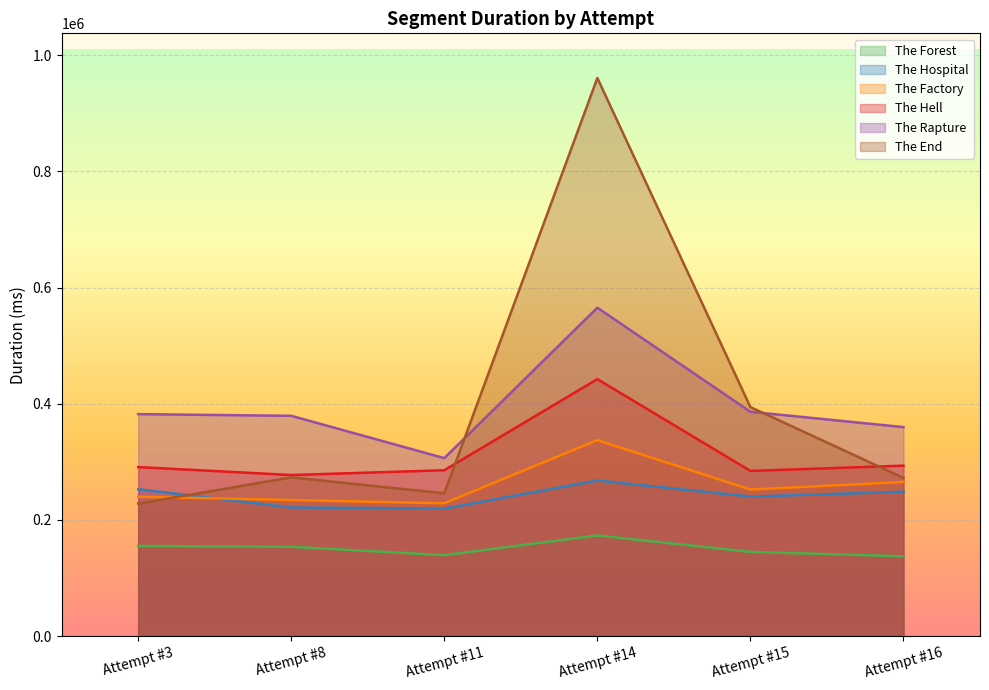

Which series has the largest range (max minus min)?

The End